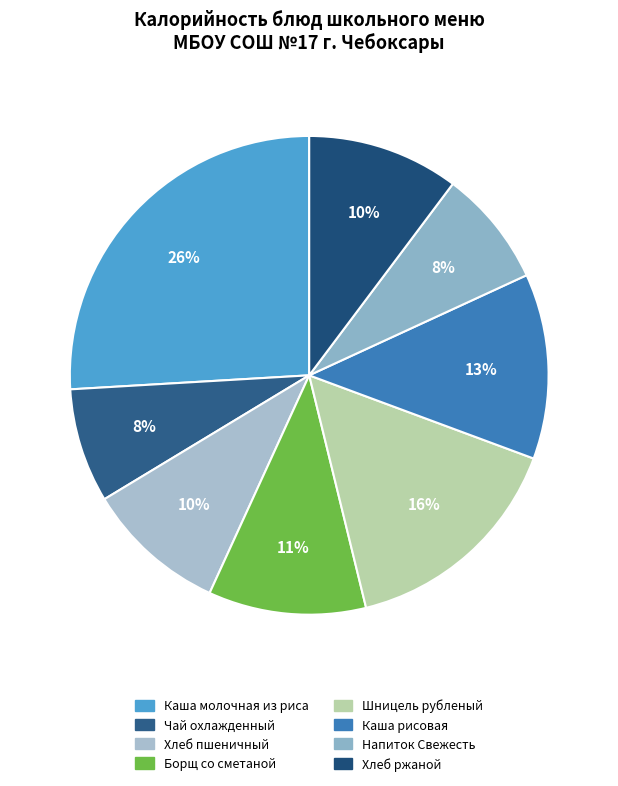

How much of the chart is everything except Каша молочная из риса?

74.1%